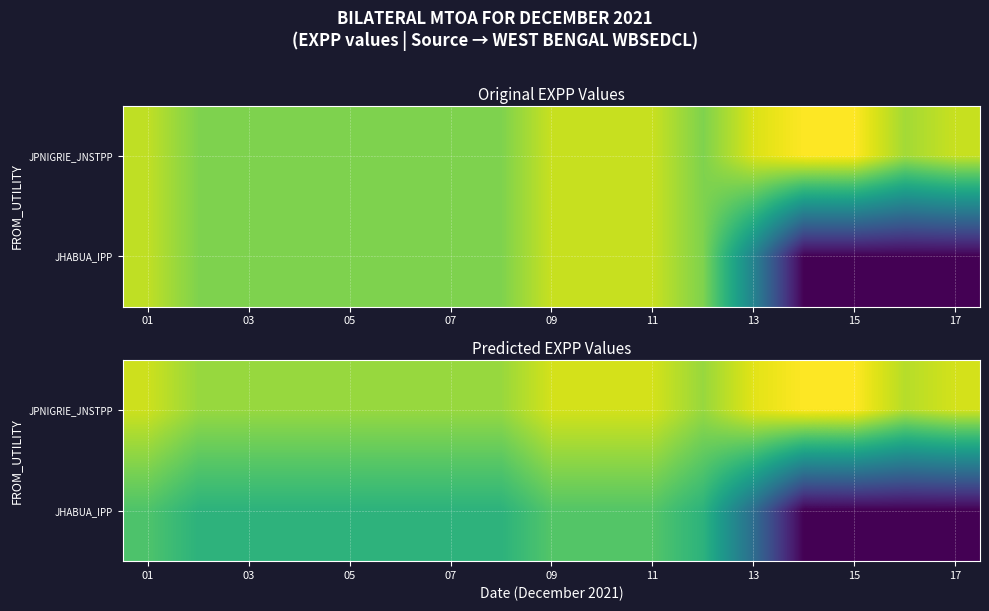

What is the spread (max minus min) of values at 11?

205.8